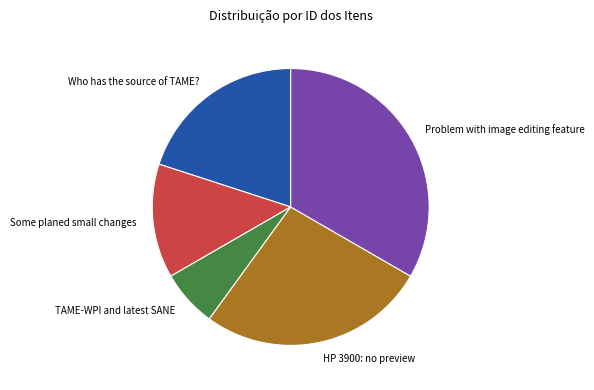

Combined, do Some planed small changes and HP 3900: no preview account for over 50%?

No